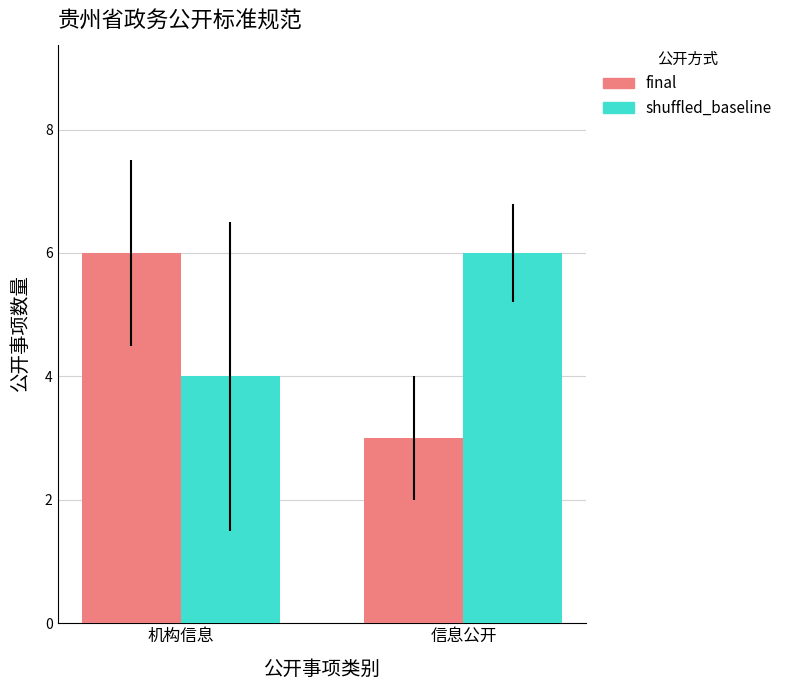

What is the difference between the final values at 信息公开 and 机构信息?

3